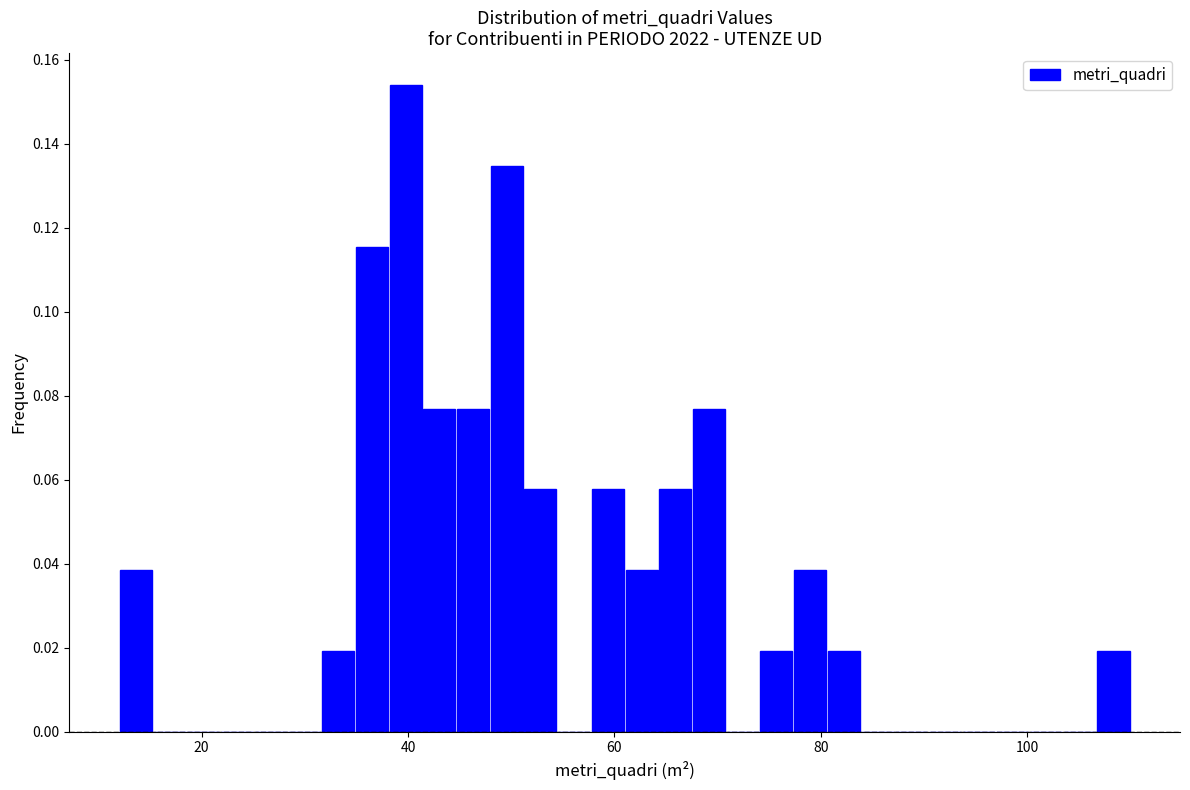

Around what value on the x-axis is the tallest bar? Give the approximate position of its centre, as read against the axis.

40